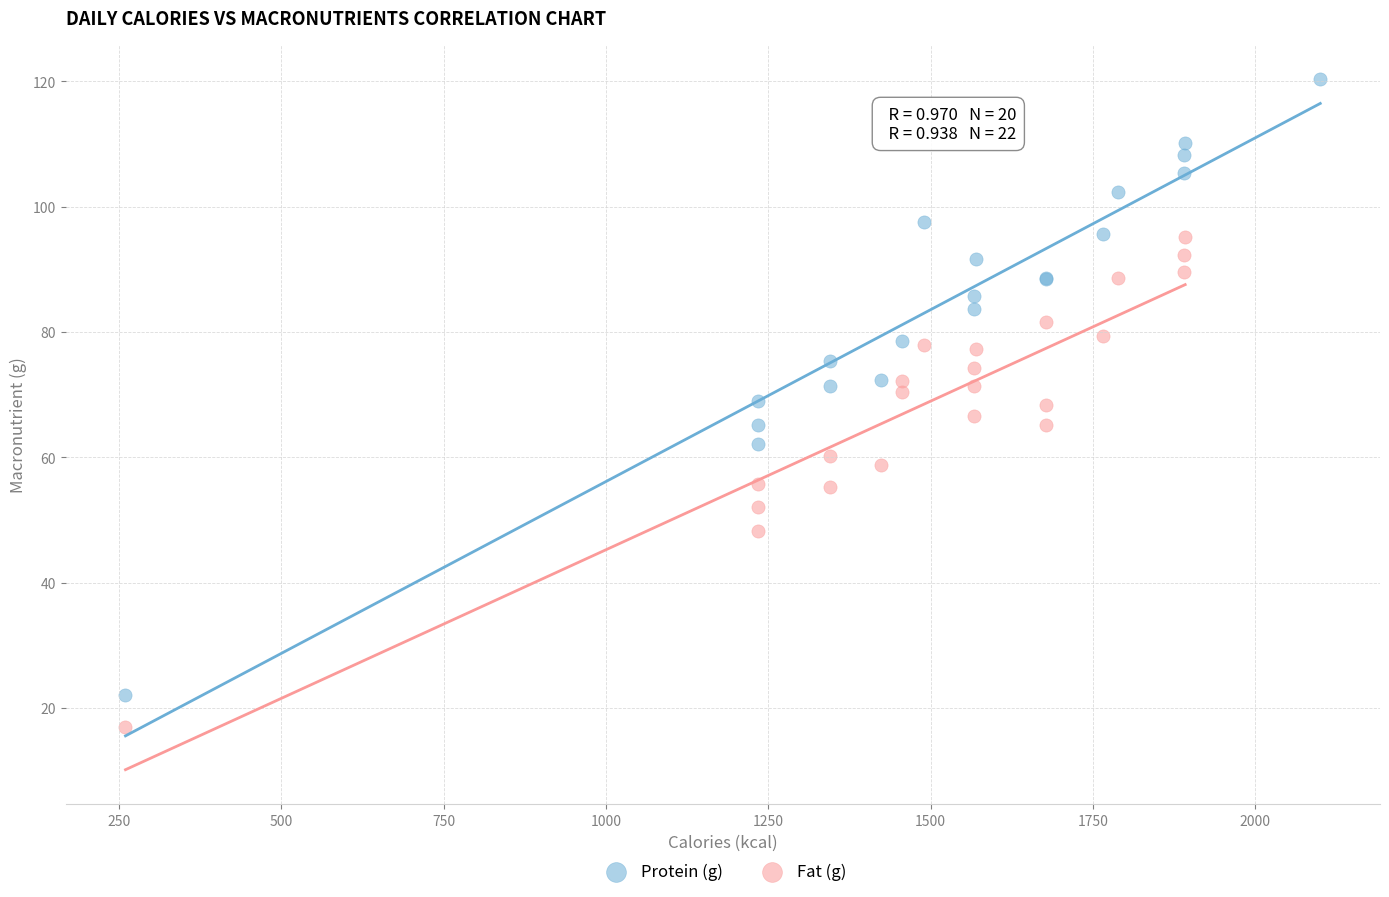

Which series has the widest spread of Y values?

Protein (g)